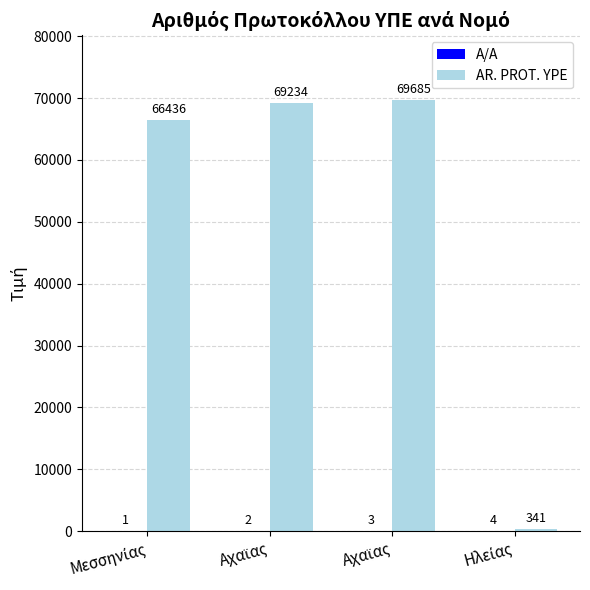

How many A/A values are between 2 and 4?

3